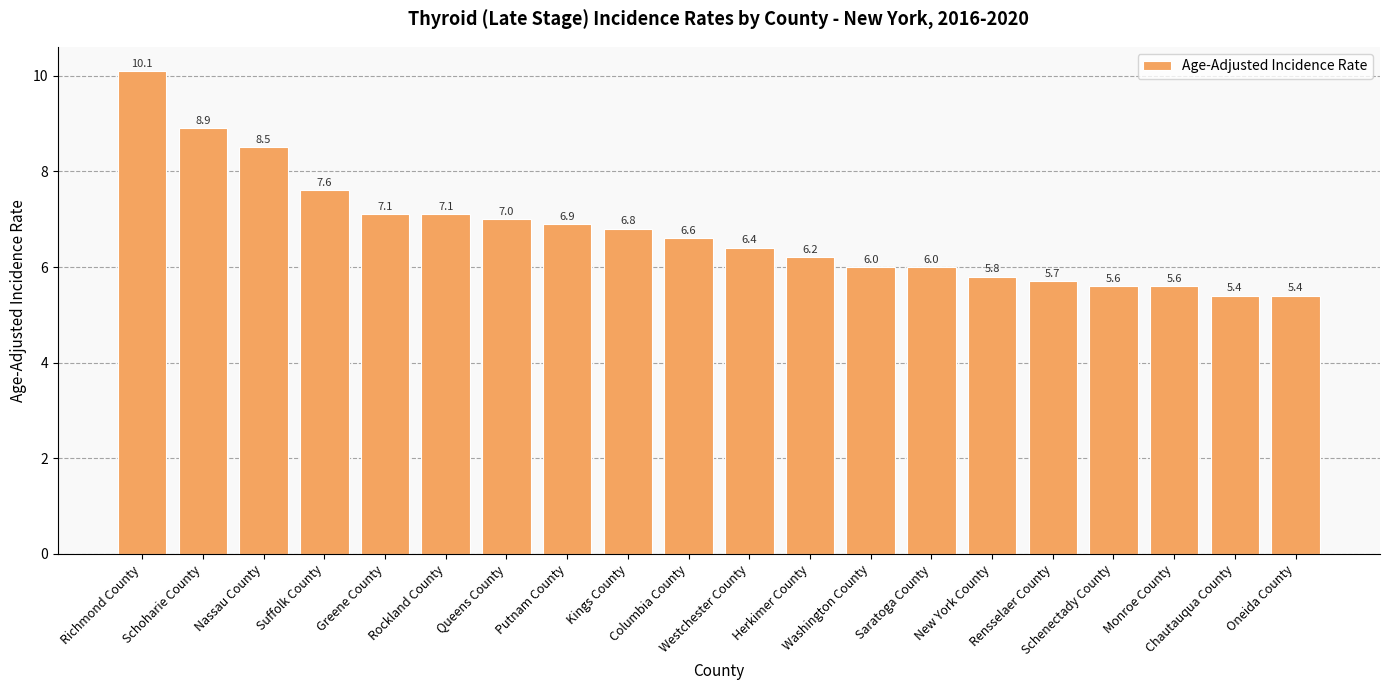

Where does the data first go above 6?

Richmond County